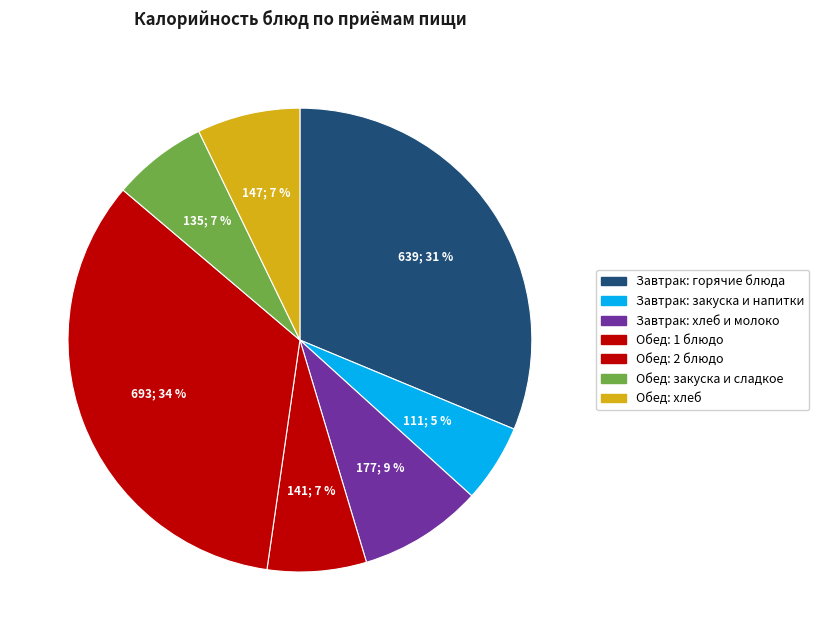

Count the number of slices in the pie.

7